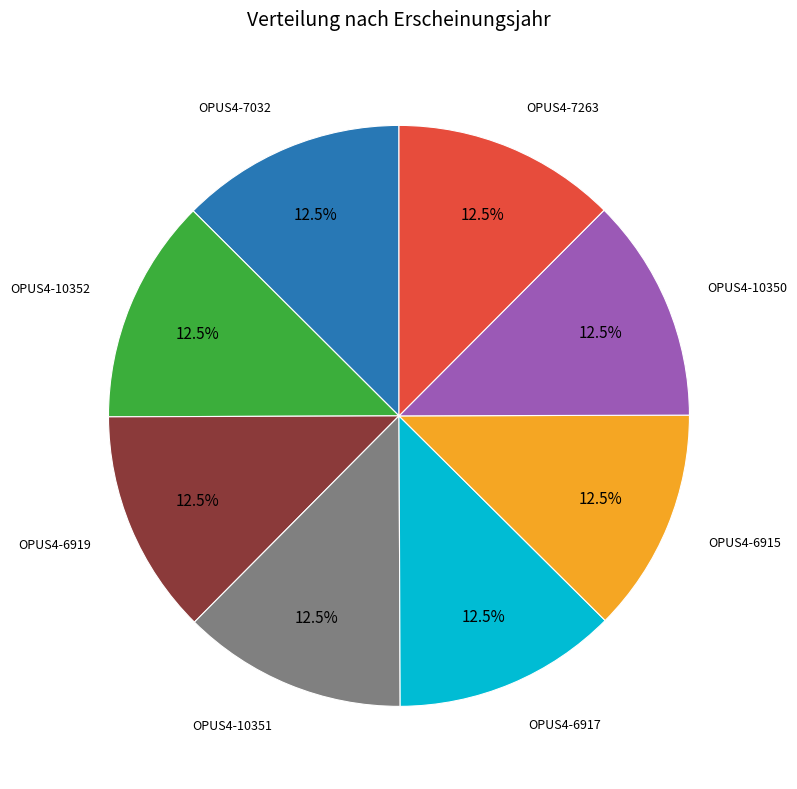

Does any single category account for the majority?

No